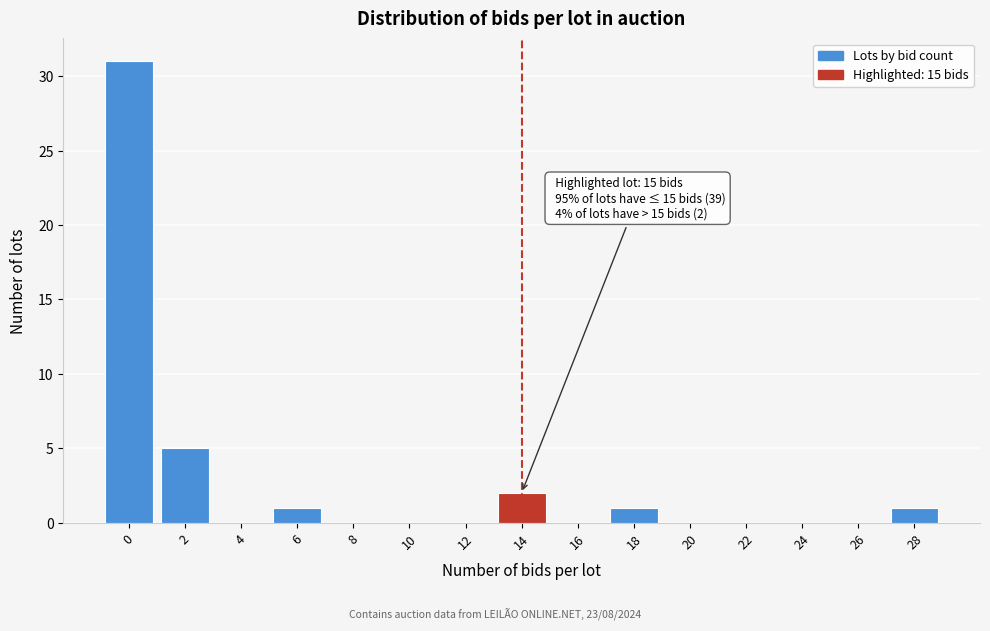

Reading left to right, extract all data points from this chart.

0=31	2=5	4=0	6=1	8=0	10=0	12=0	14=2	16=0	18=1	20=0	22=0	24=0	26=0	28=1